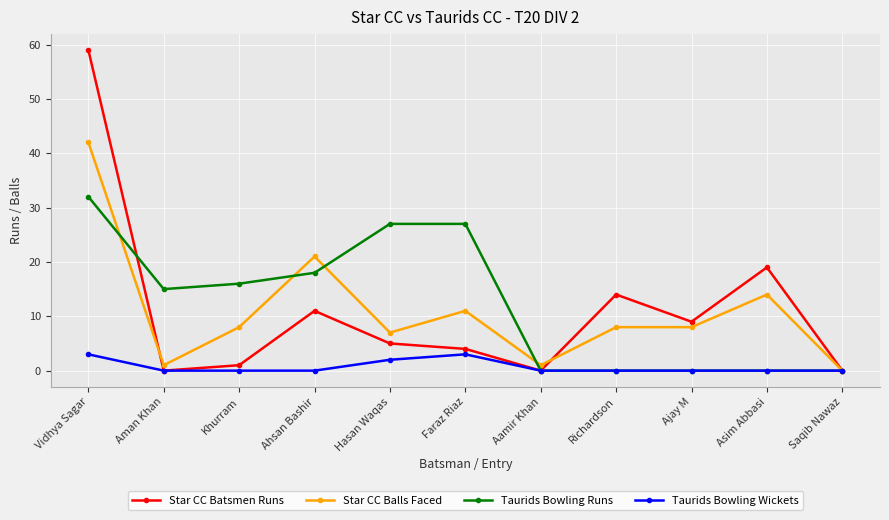

What is the difference between the highest and lowest values at Richardson?

14